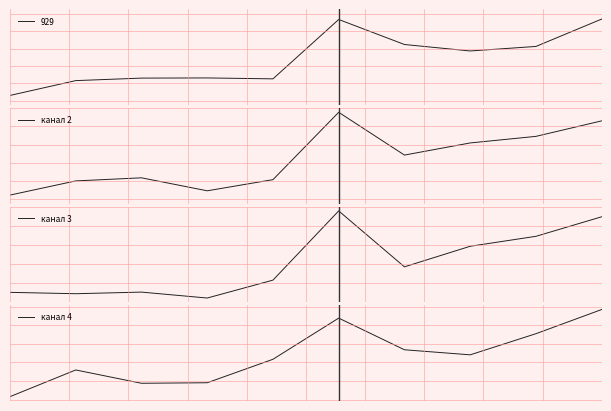

What is the sum of the канал 4 values at 7 and 6?

0.3